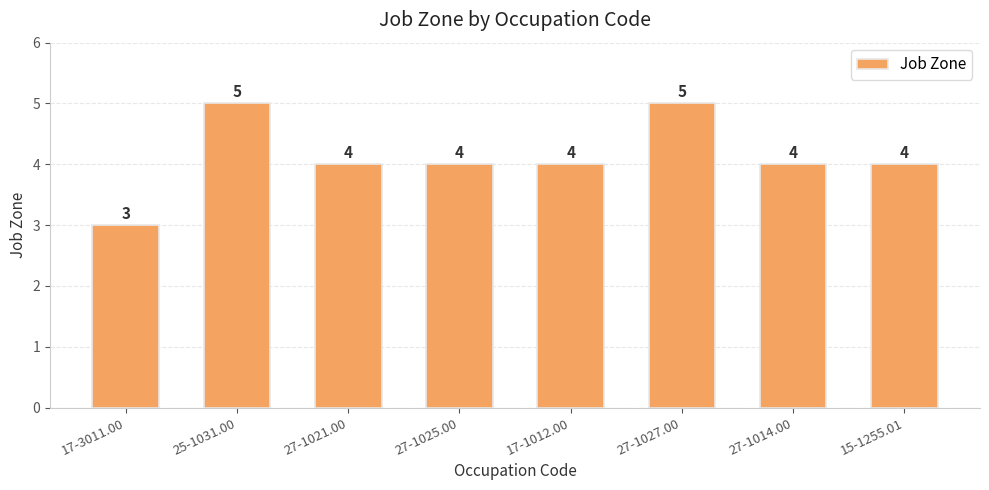

How many values are below 4?

1